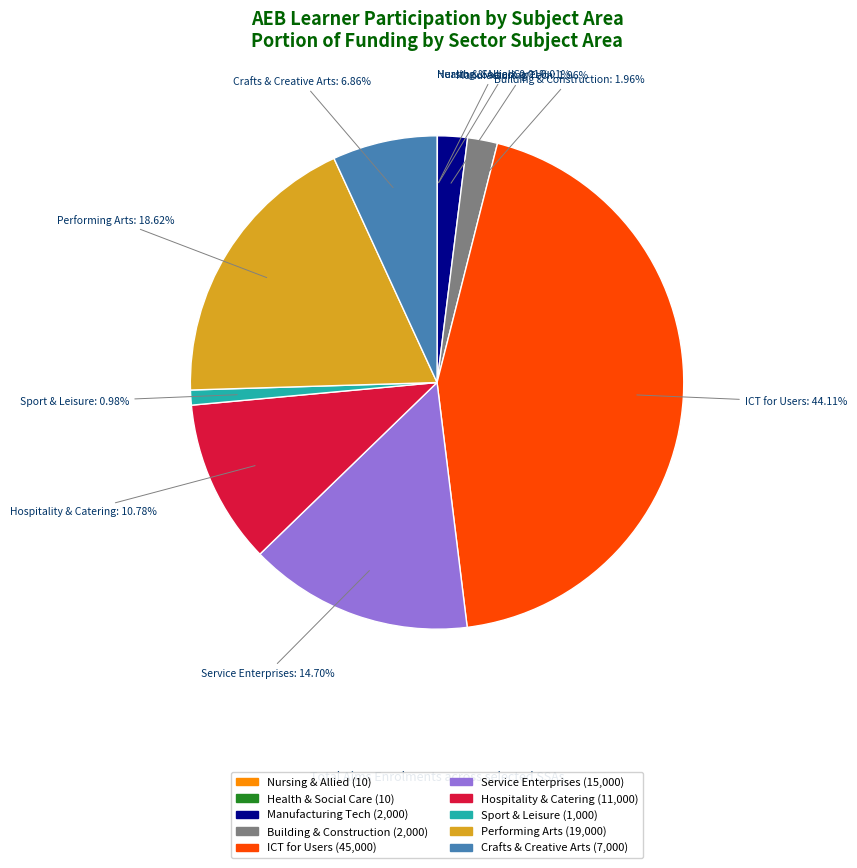

Is there any slice that represents more than half of the pie?

No